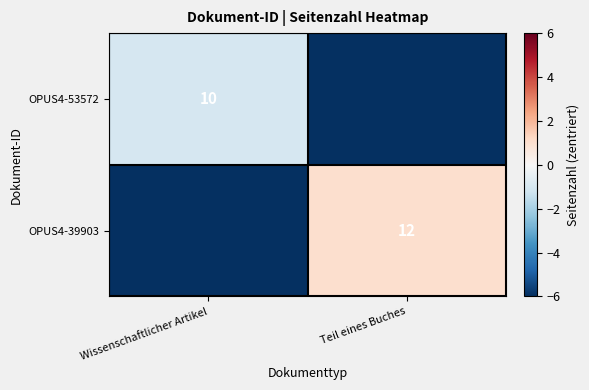

The OPUS4-53572 series shows 10 at Wissenschaftlicher Artikel. True or false?

True